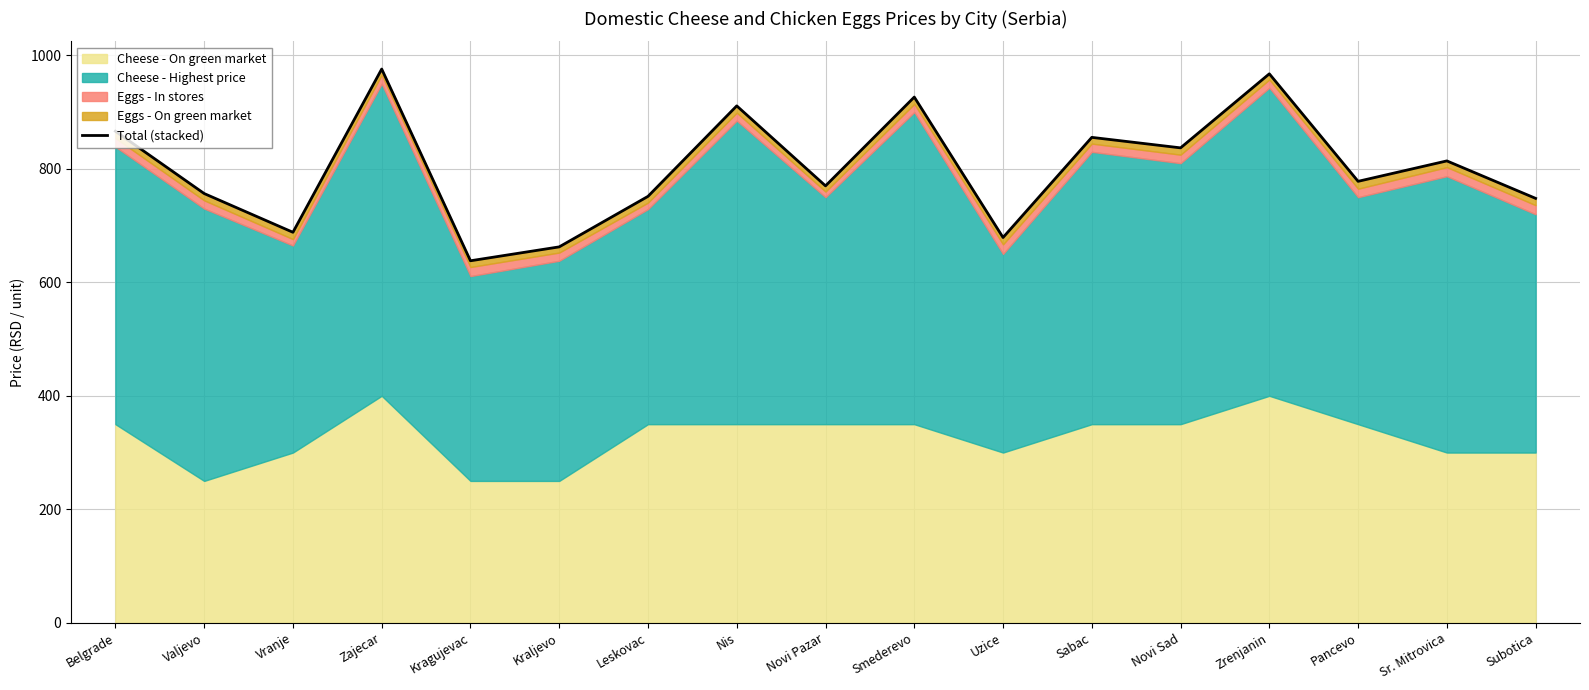

Reading right to left, list all the values displayed in this chart.

Subotica=748.0	Sr. Mitrovica=814.0	Pancevo=778.0	Zrenjanin=967.5	Novi Sad=837.0	Sabac=855.5	Uzice=679.0	Smederevo=926.5	Novi Pazar=770.0	Nis=911.0	Leskovac=751.5	Kraljevo=662.5	Kragujevac=638.0	Zajecar=975.9	Vranje=688.2	Valjevo=756.5	Belgrade=866.3